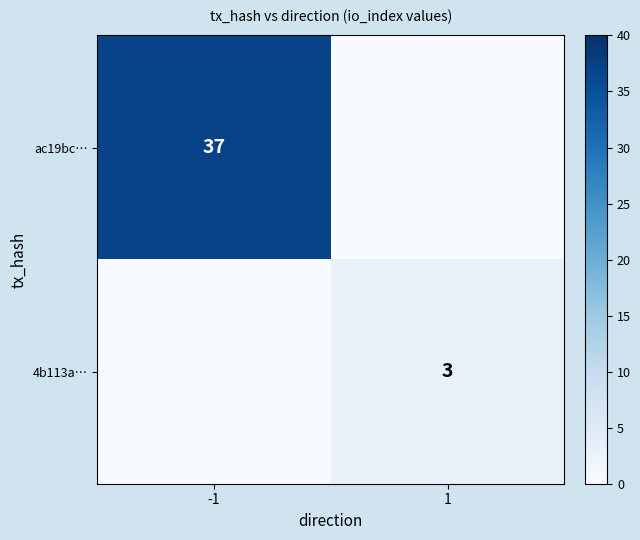

The ac19bc… series shows 57 at -1. True or false?

False